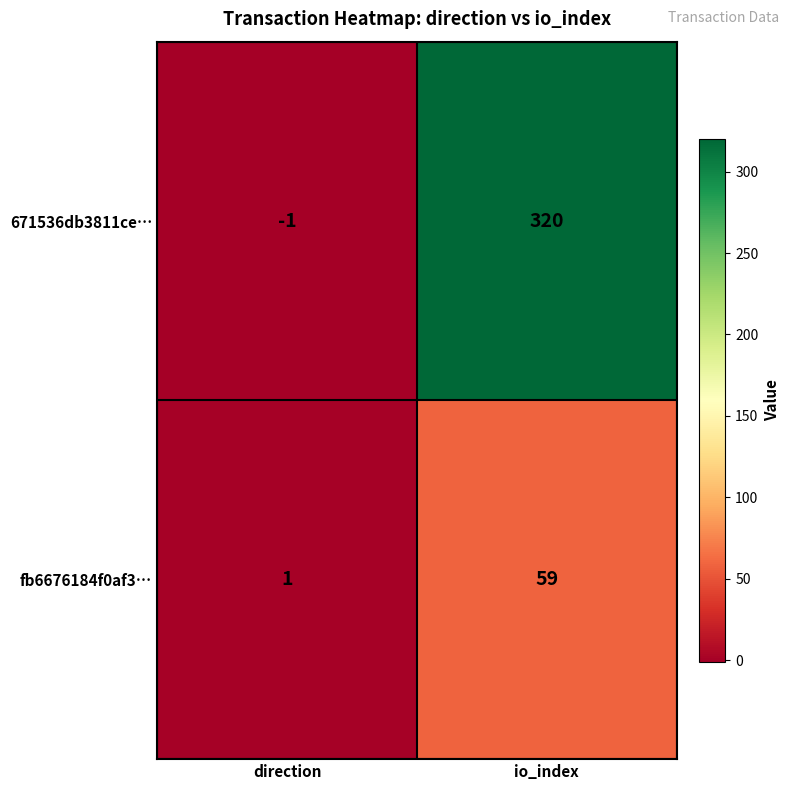

What is the difference between the maximum and minimum values in the 671536db3811ce… series?

321